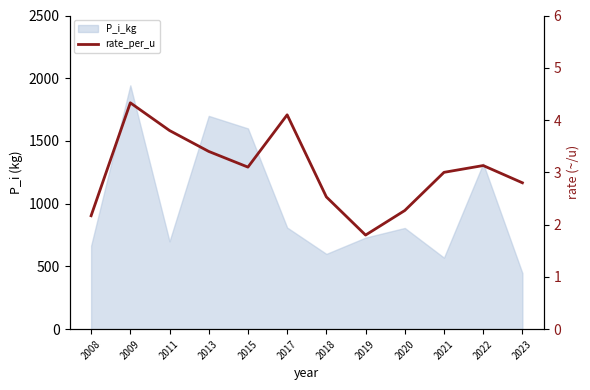

Where is the first local minimum?

2015